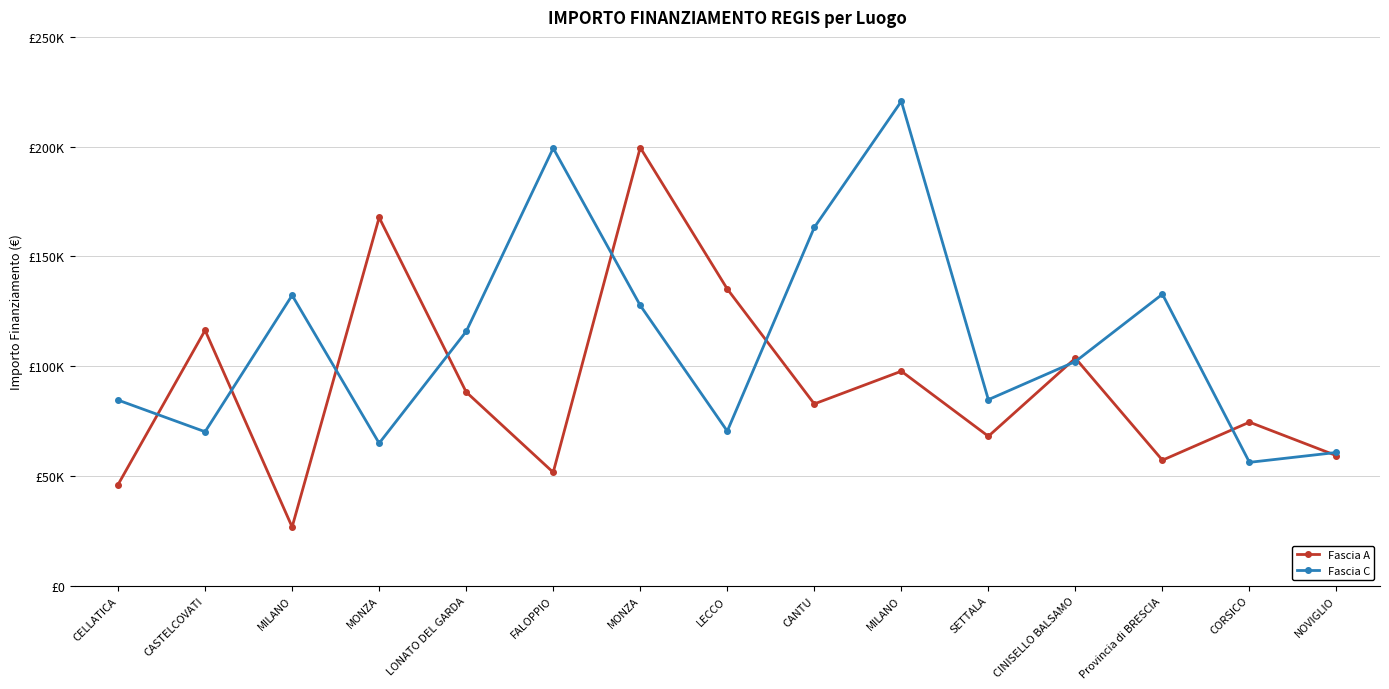

What is the label of the 9th point from the left?

CANTU